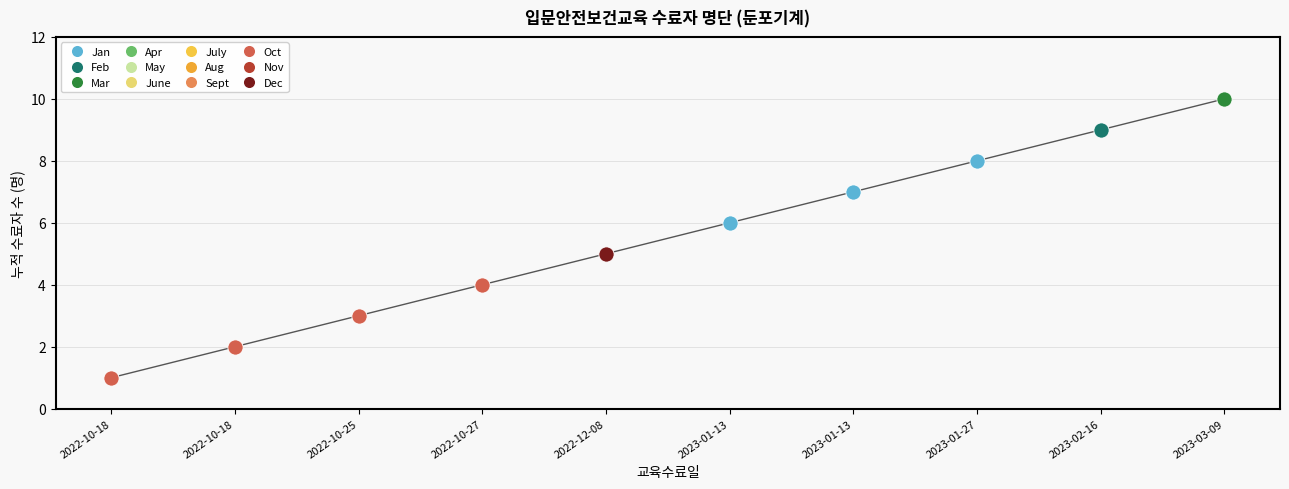

Which has a higher value, 2023-03-09 or 2022-12-08?

2023-03-09